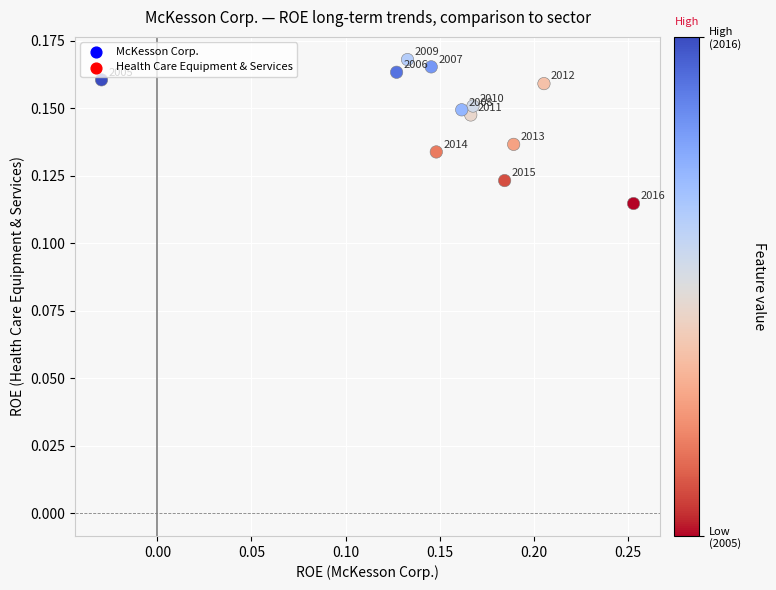

What is the range of X values (max minus min)?

0.3